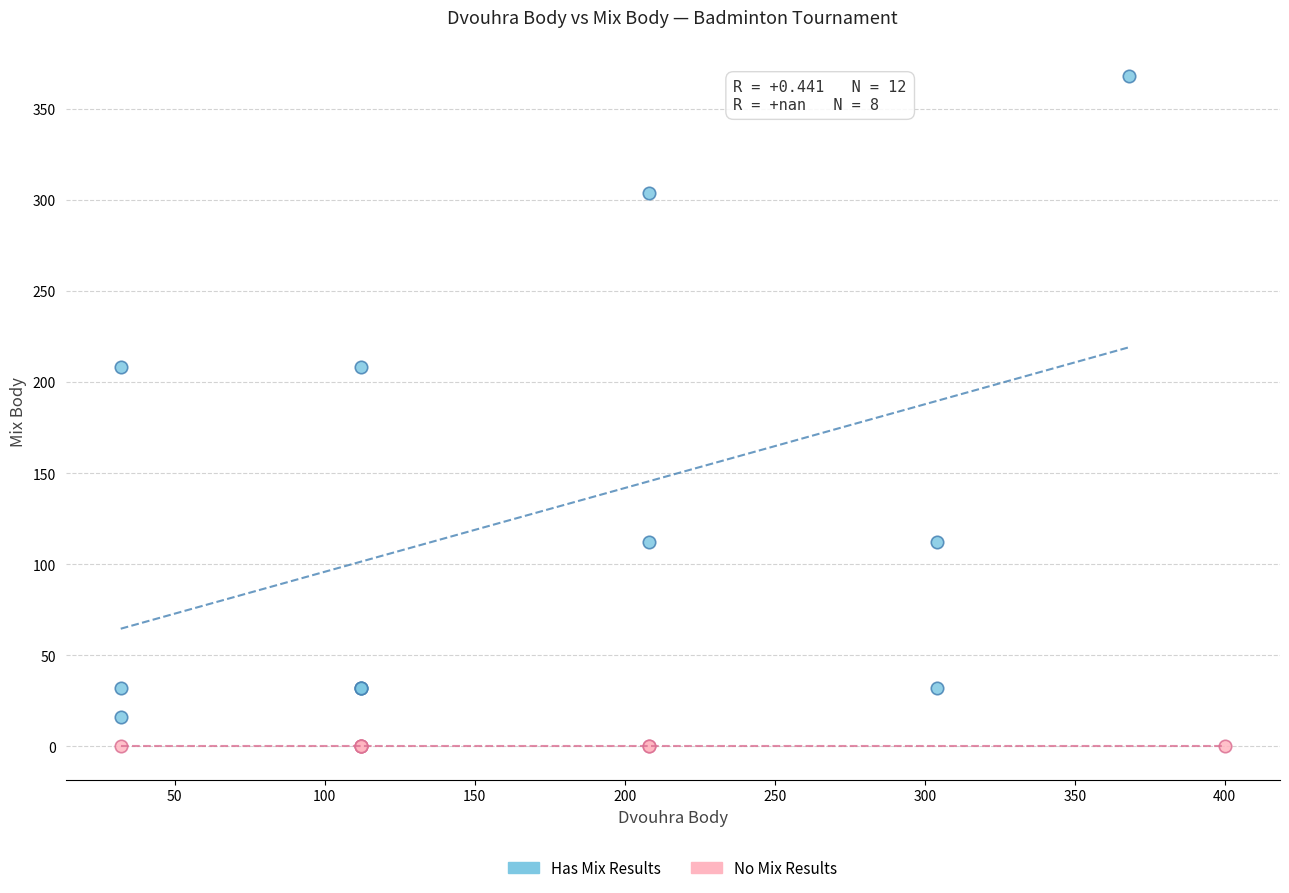

Which series reaches the maximum Y coordinate?

Has Mix Results